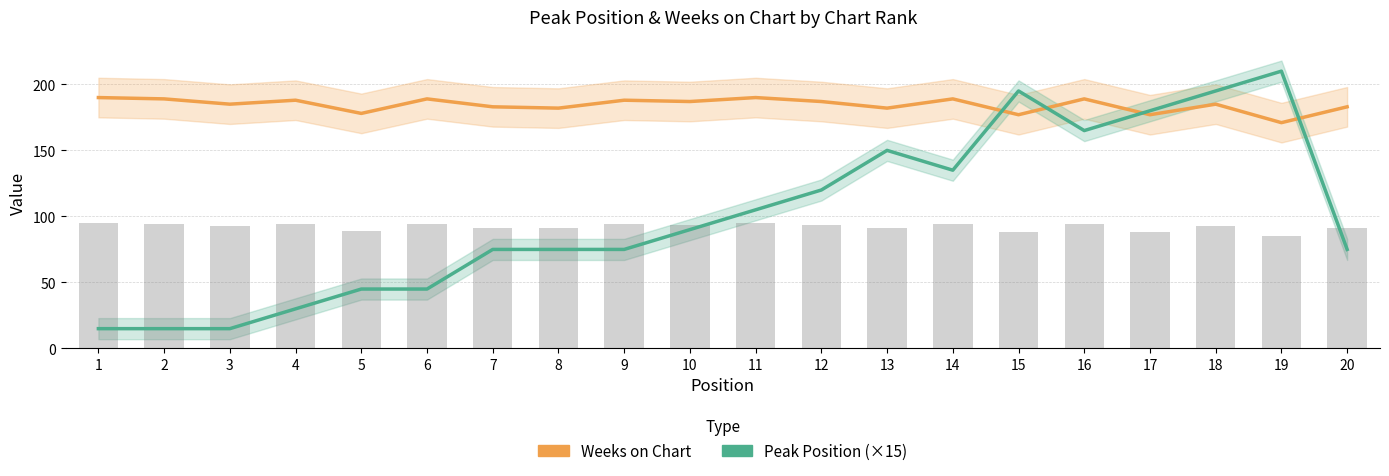

Which series changed the most between 16 and 19?

Peak Position (×15)